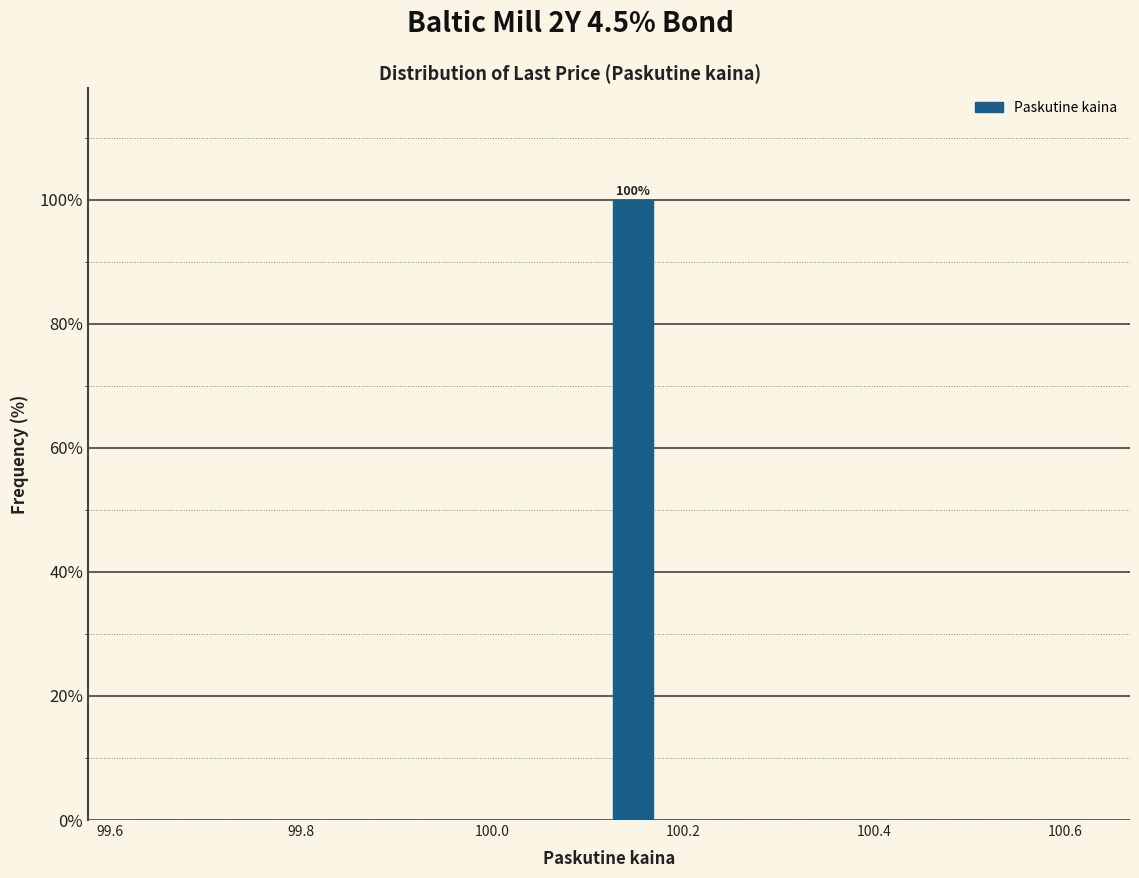

Around what value on the x-axis is the tallest bar? Give the approximate position of its centre, as read against the axis.

100.14